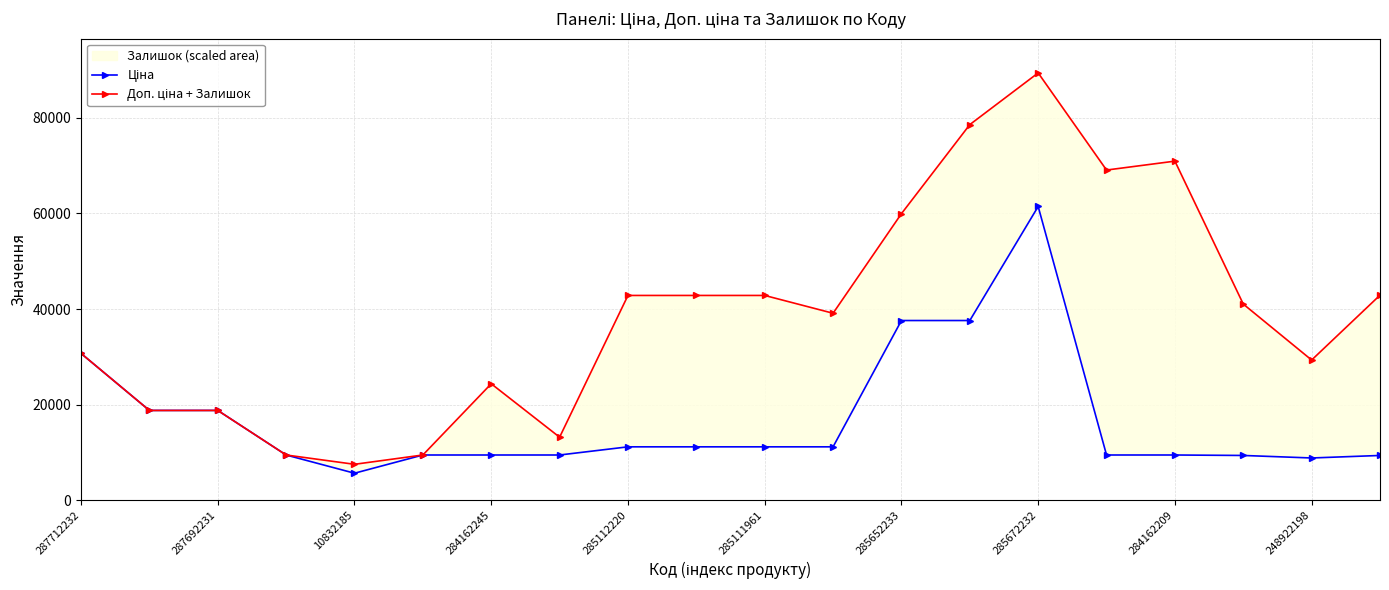

True or false: Ціна has more than 1 interior local peaks.

False